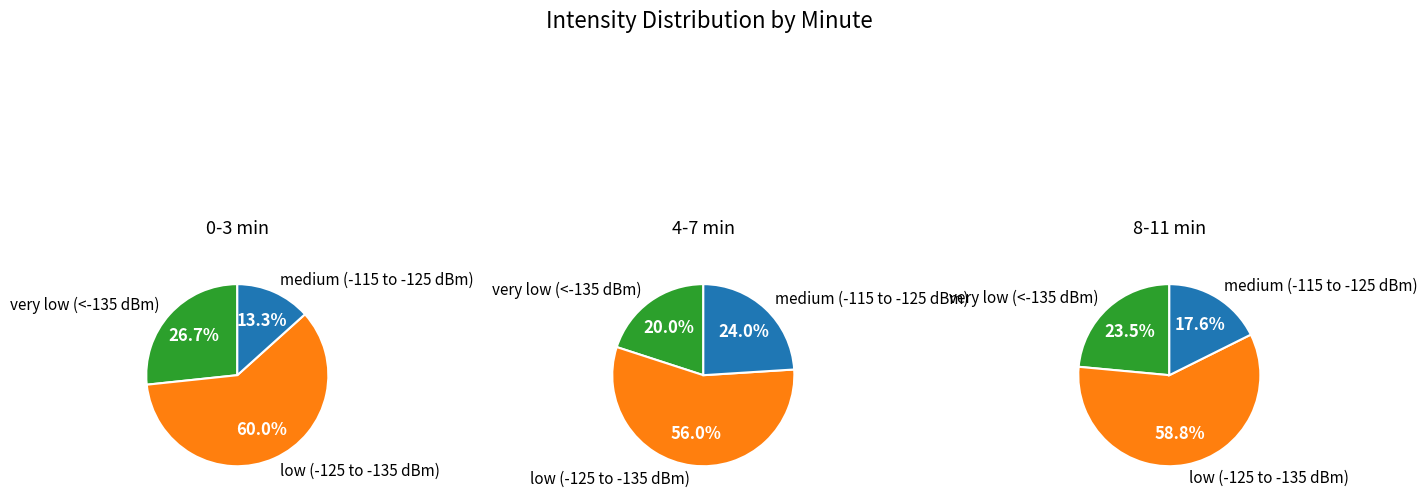

What percentage is the 2 slice, to the nearest percent?

24%